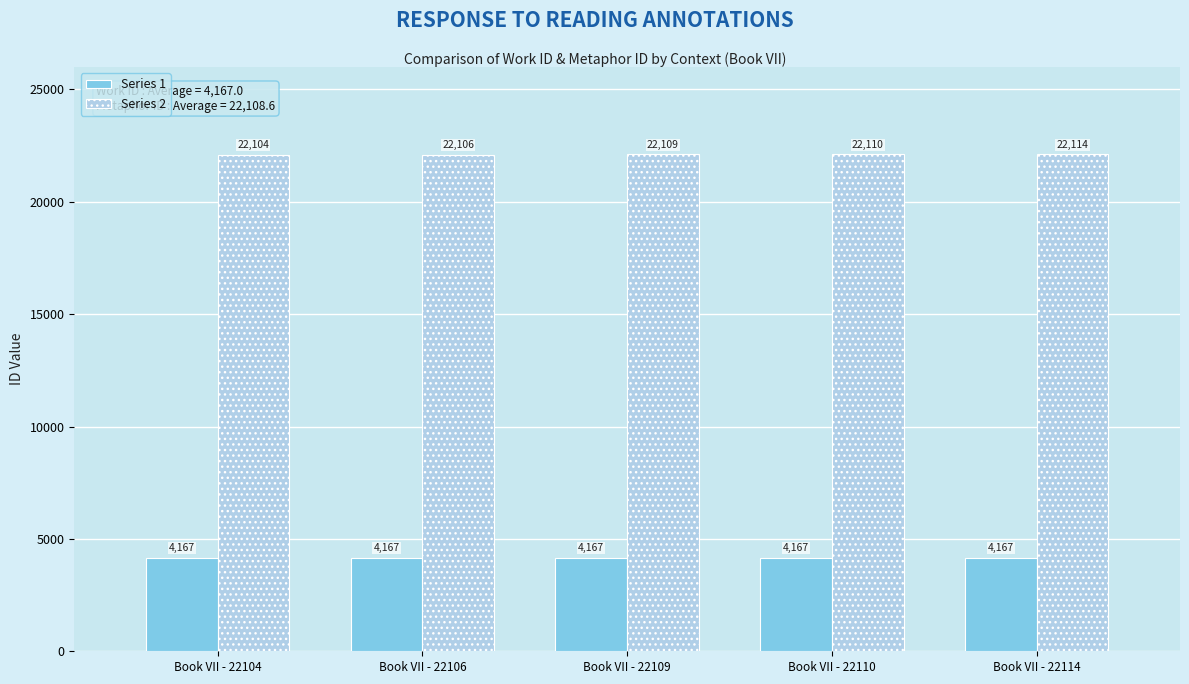

What is the average value of the Series 2 series?

22109